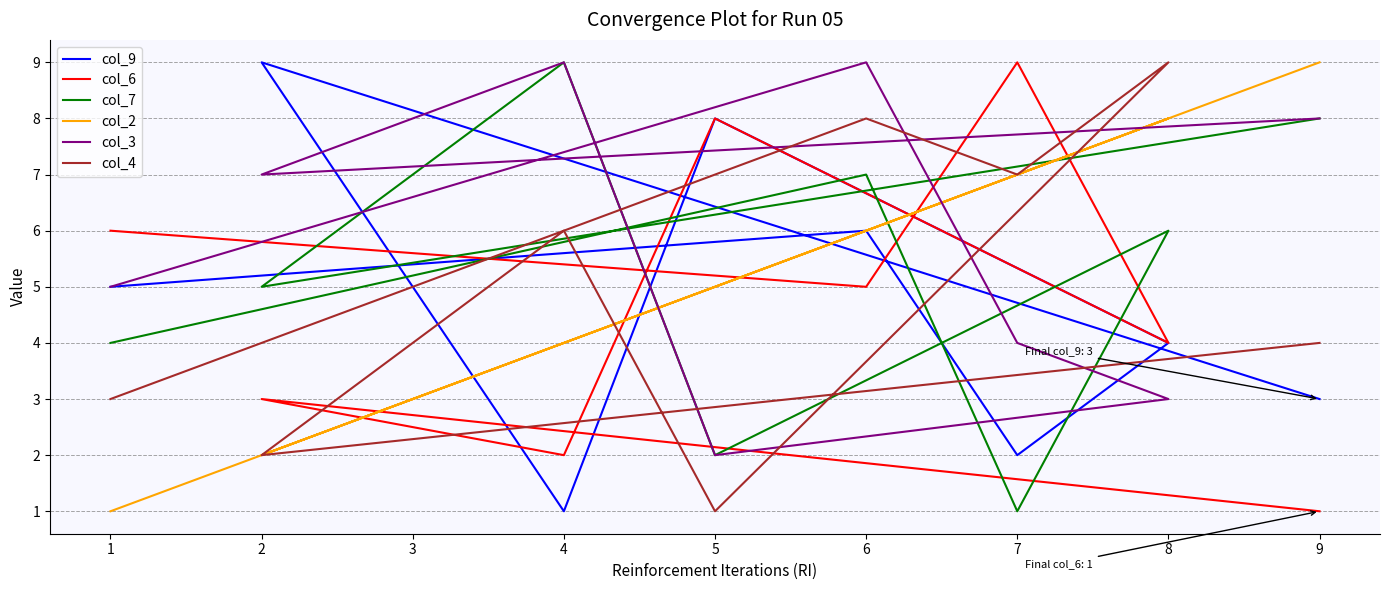

What is the minimum value shown in the chart?

1